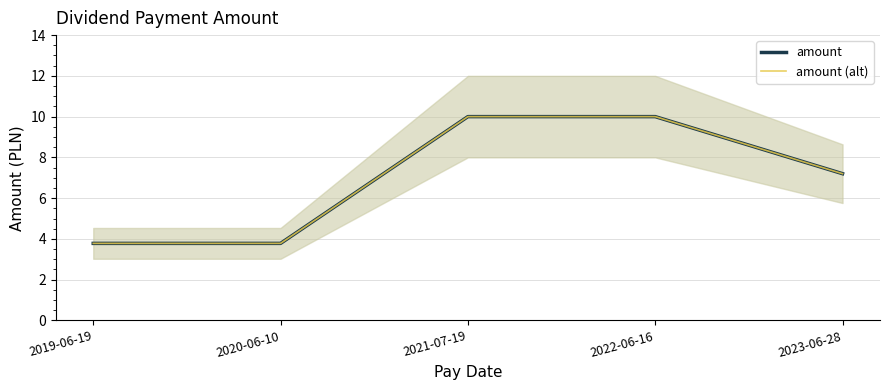

True or false: amount (alt) and amount cross at least once.

False